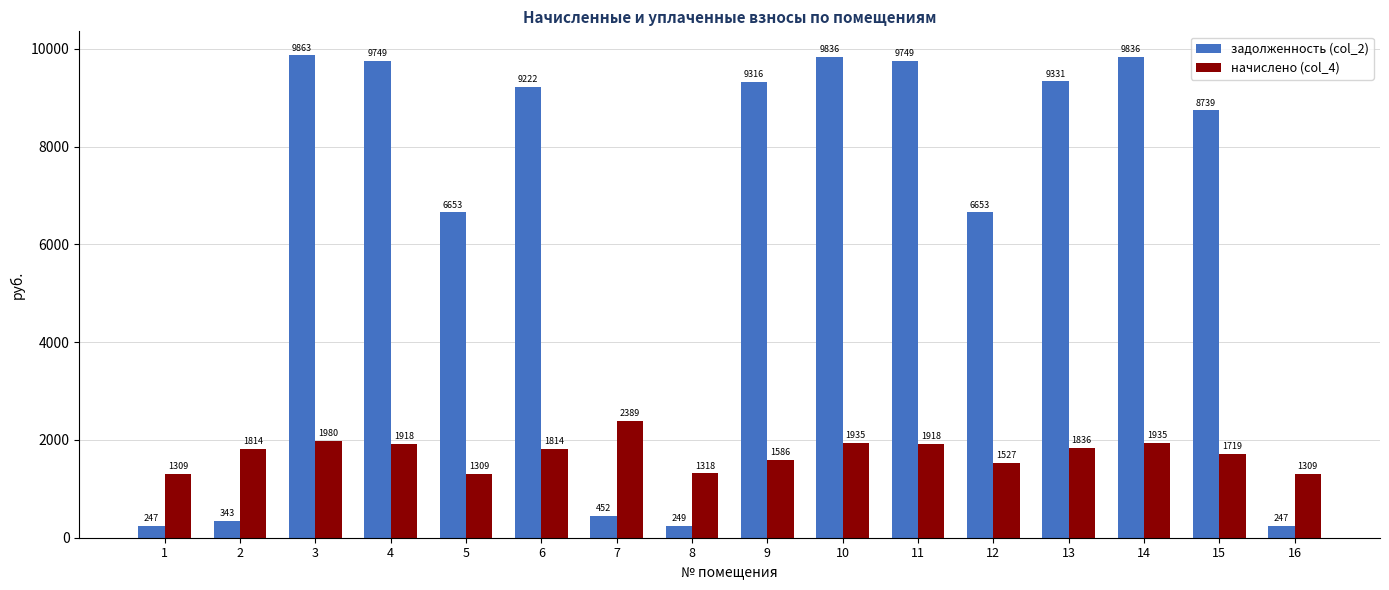

What are all the series names shown in the legend?

задолженность (col_2), начислено (col_4)